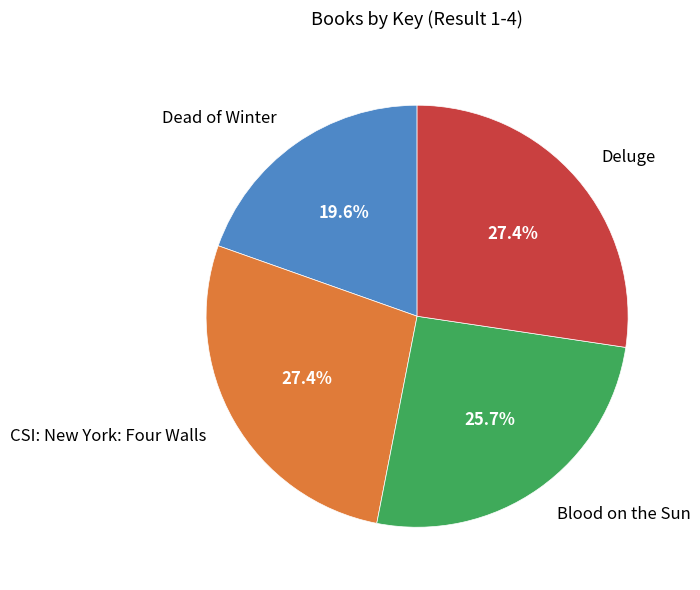

To the nearest percent, what portion does Deluge represent?

27%